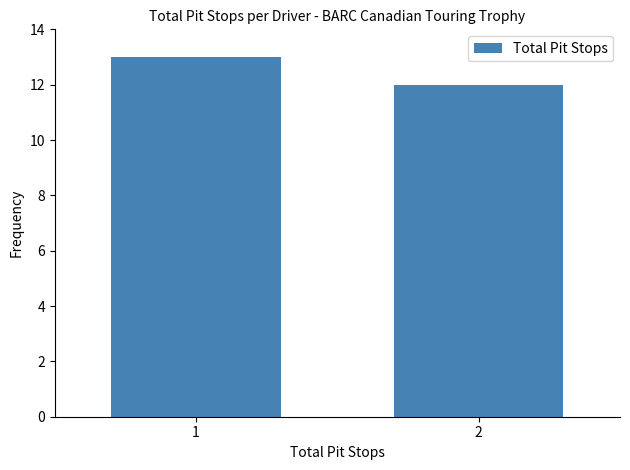

Reading right to left, transcribe all the data shown in this chart.

12	13